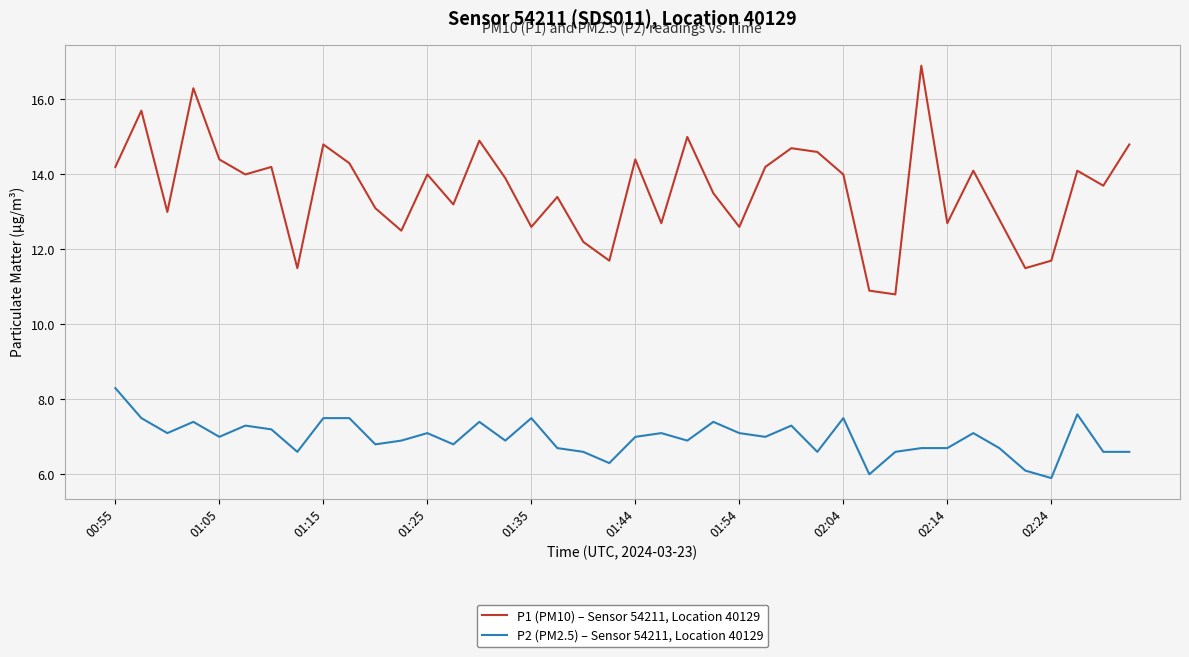

What is the difference between the maximum and minimum values in the P1 (PM10) – Sensor 54211, Location 40129 series?

6.1